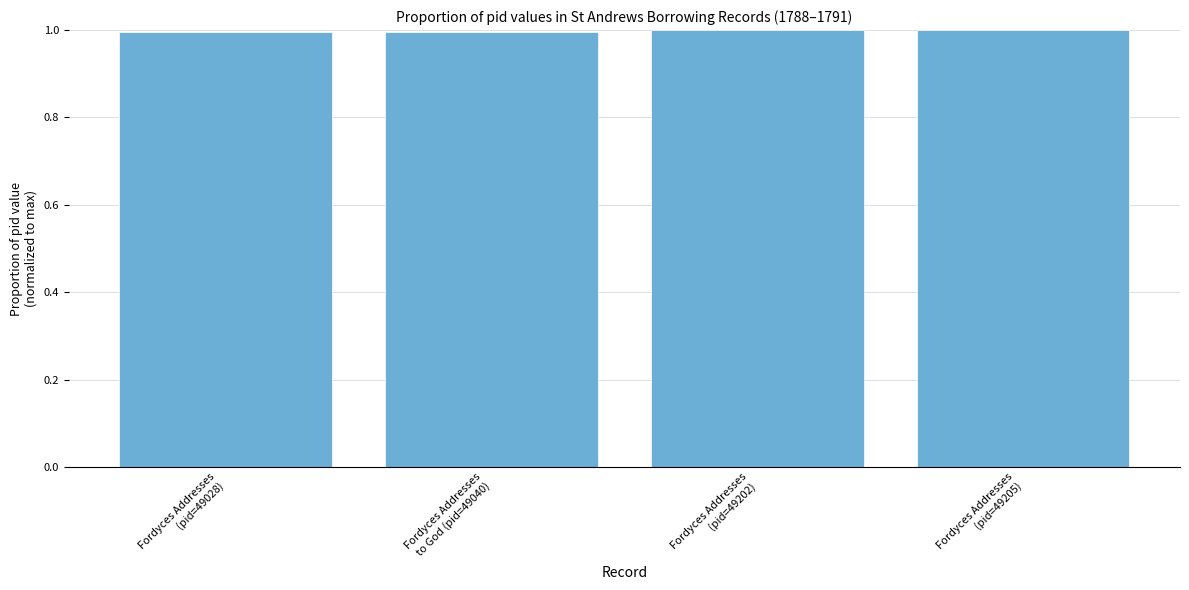

The chart shows a value of 1.0 at Fordyces Addresses
(pid=49205). True or false?

True